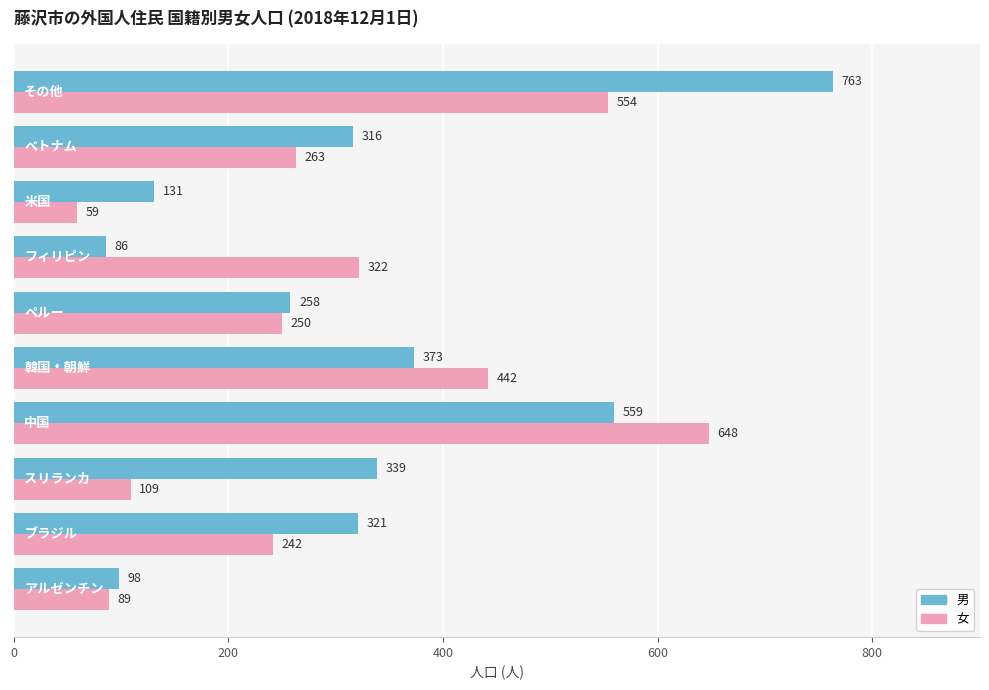

Which series has the largest range (max minus min)?

男